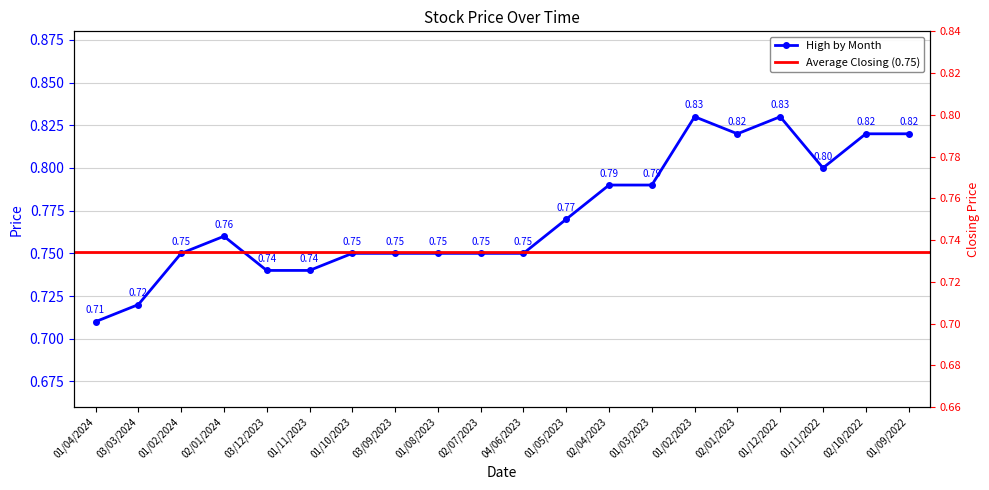

Read the High value at 02/04/2023.

0.8